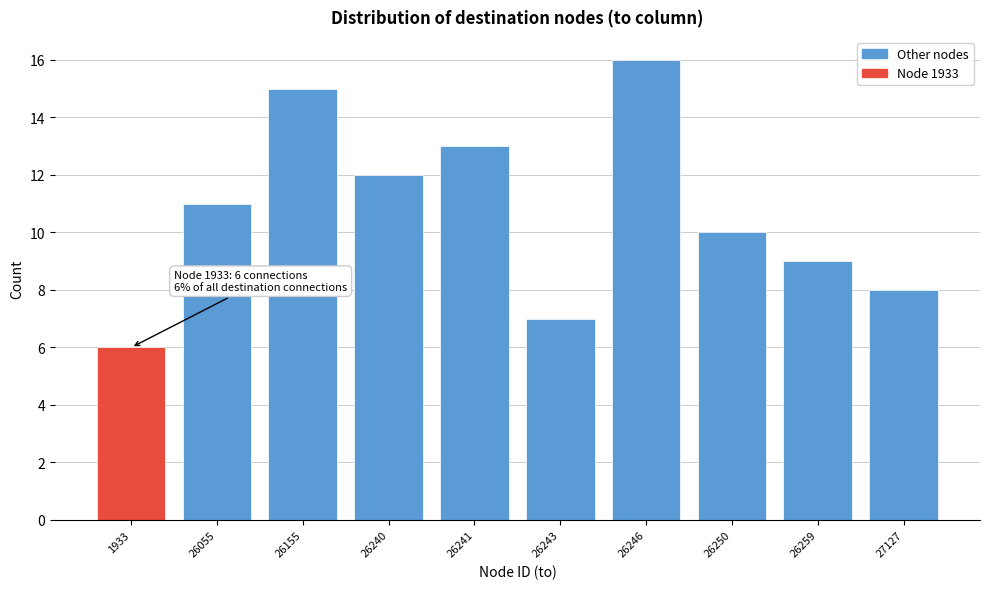

Reading left to right, transcribe all the data shown in this chart.

1933=6	26055=11	26155=15	26240=12	26241=13	26243=7	26246=16	26250=10	26259=9	27127=8